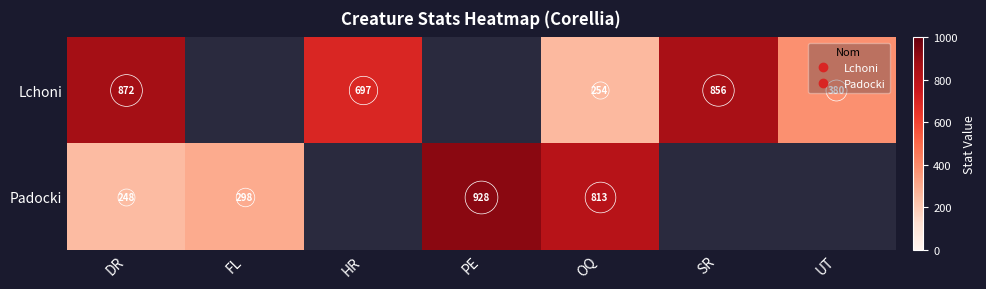

What is the minimum value for Lchoni?

254.0